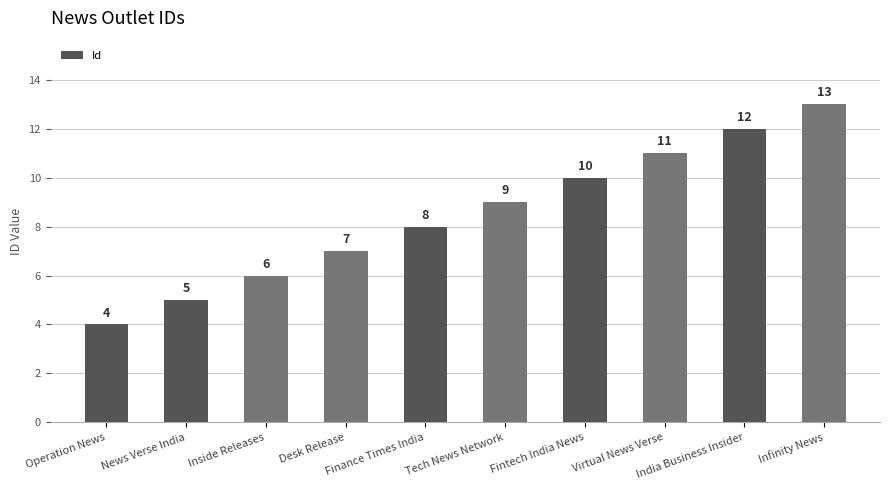

Are the bars grouped side by side (vs. stacked)?

No